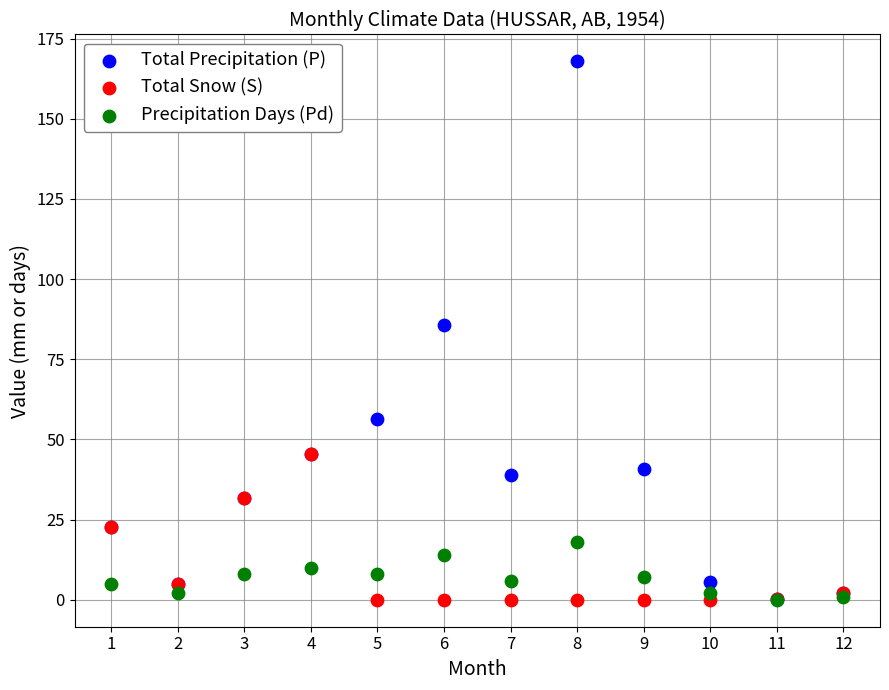

What are all the series names shown in the legend?

Total Precipitation (P), Total Snow (S), Precipitation Days (Pd)